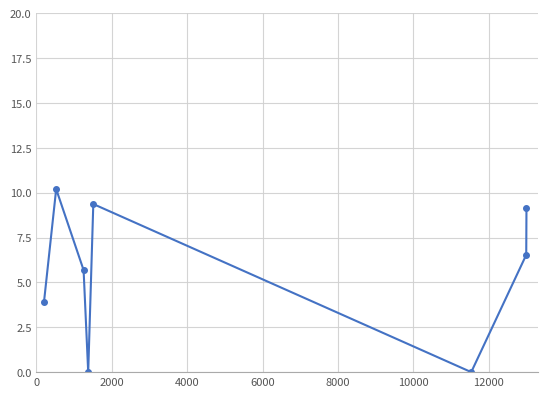

How many lines are shown in the chart?

1